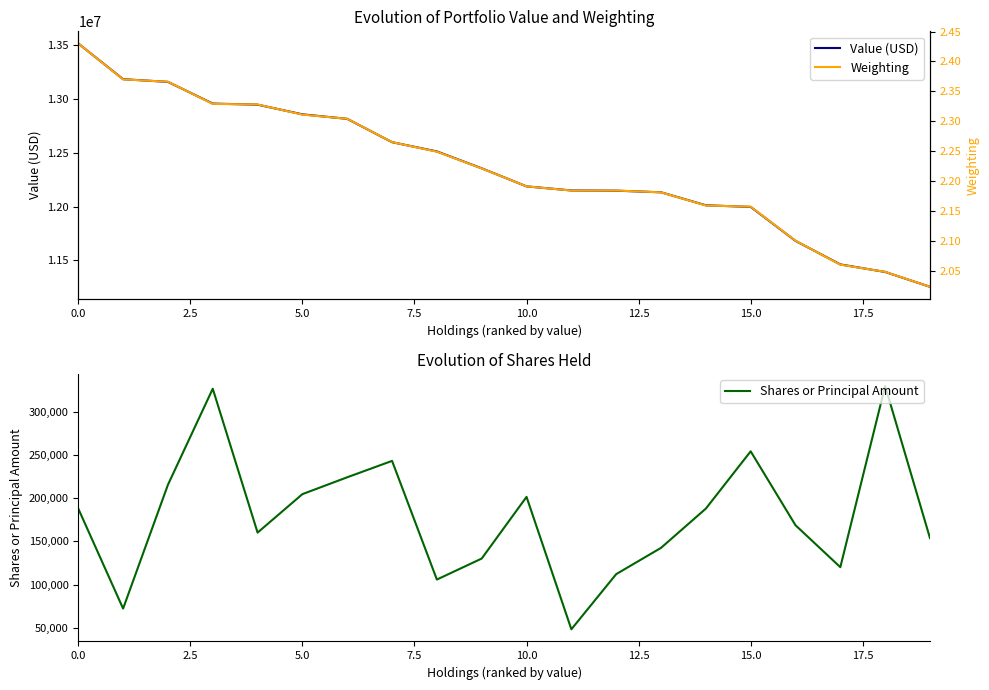

What is the total value across all series at 13?

12275424.2